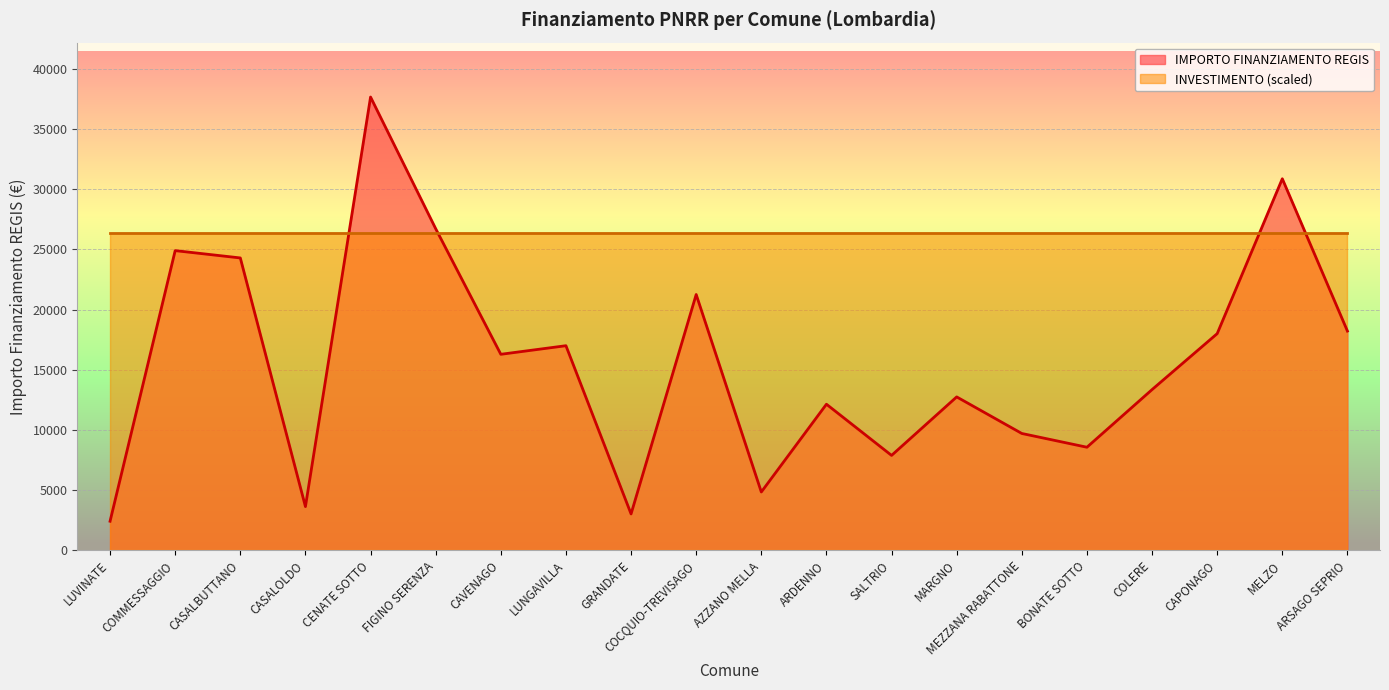

Is it true that the value at CASALOLDO is 6299?

False